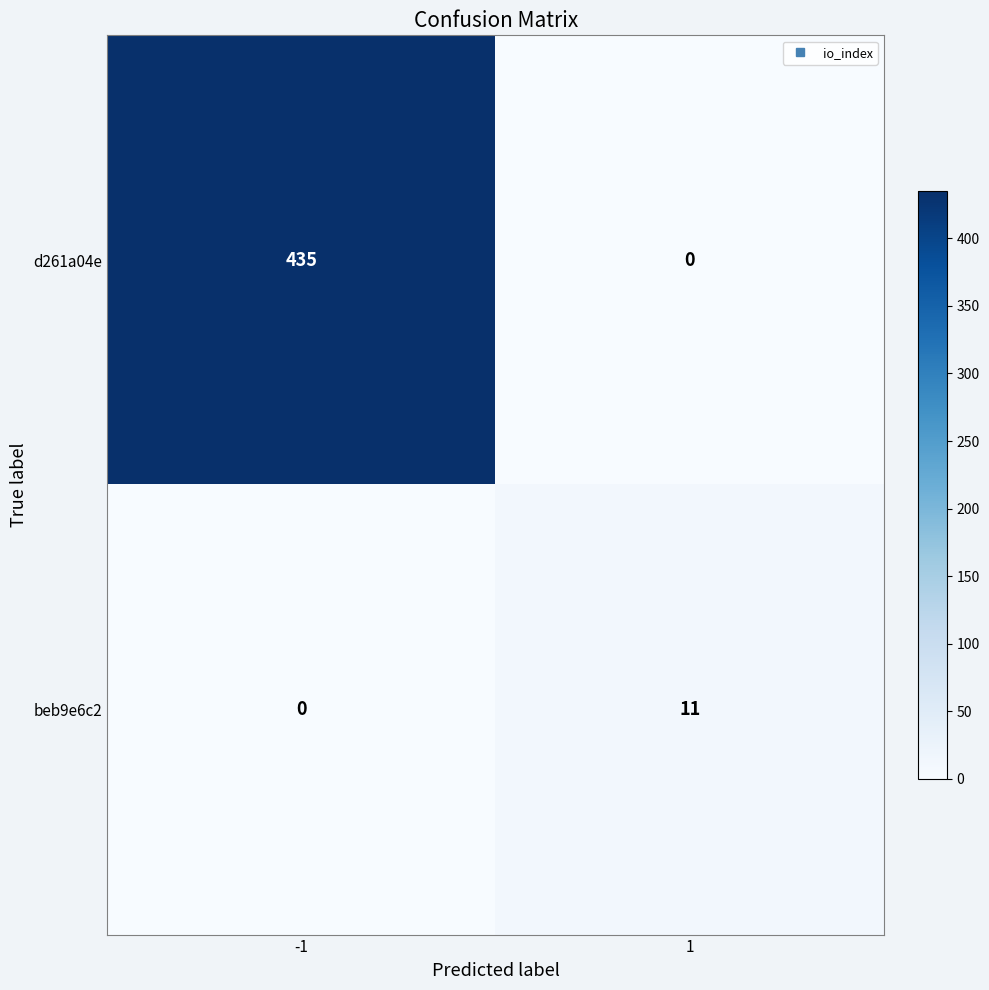

What is the maximum value shown in the chart?

435